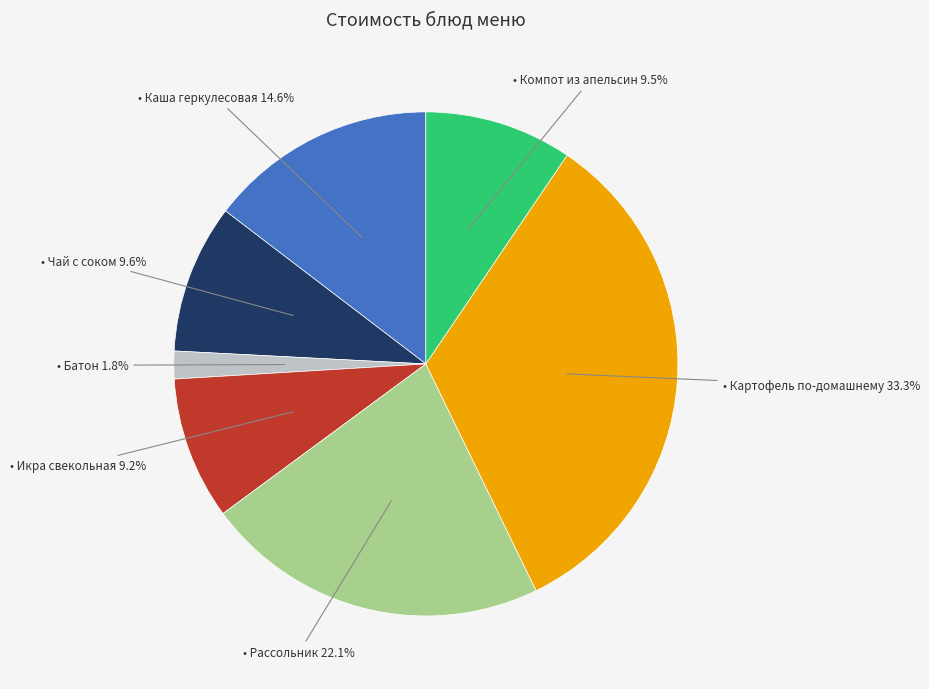

Does any single category account for the majority?

No